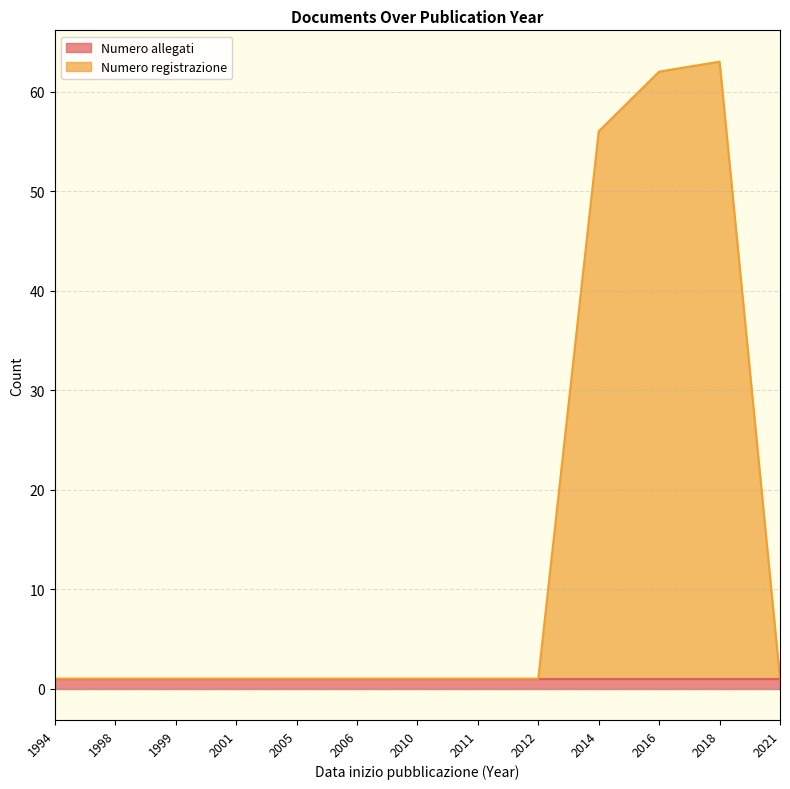

Is it true that the value at 2010 is 0?

False